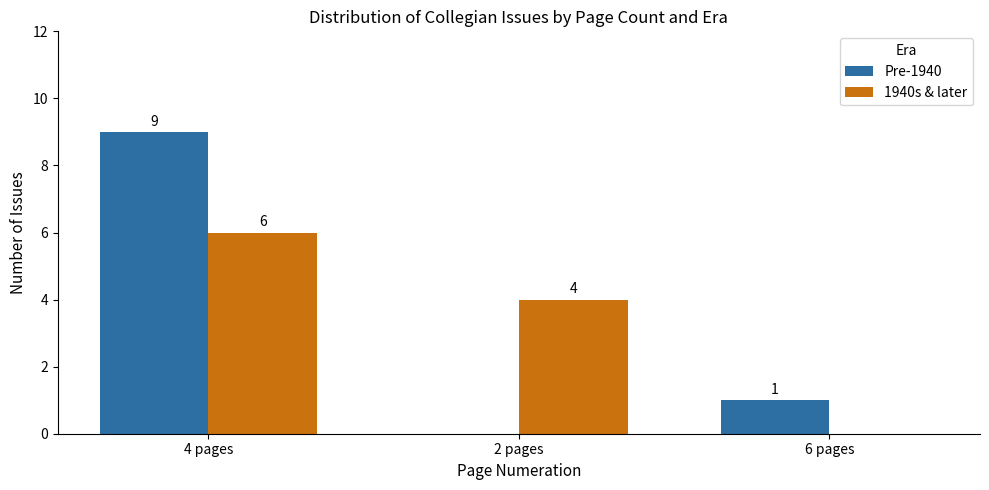

Is the value of 1940s & later at 4 pages greater than the value of Pre-1940 at 4 pages?

No